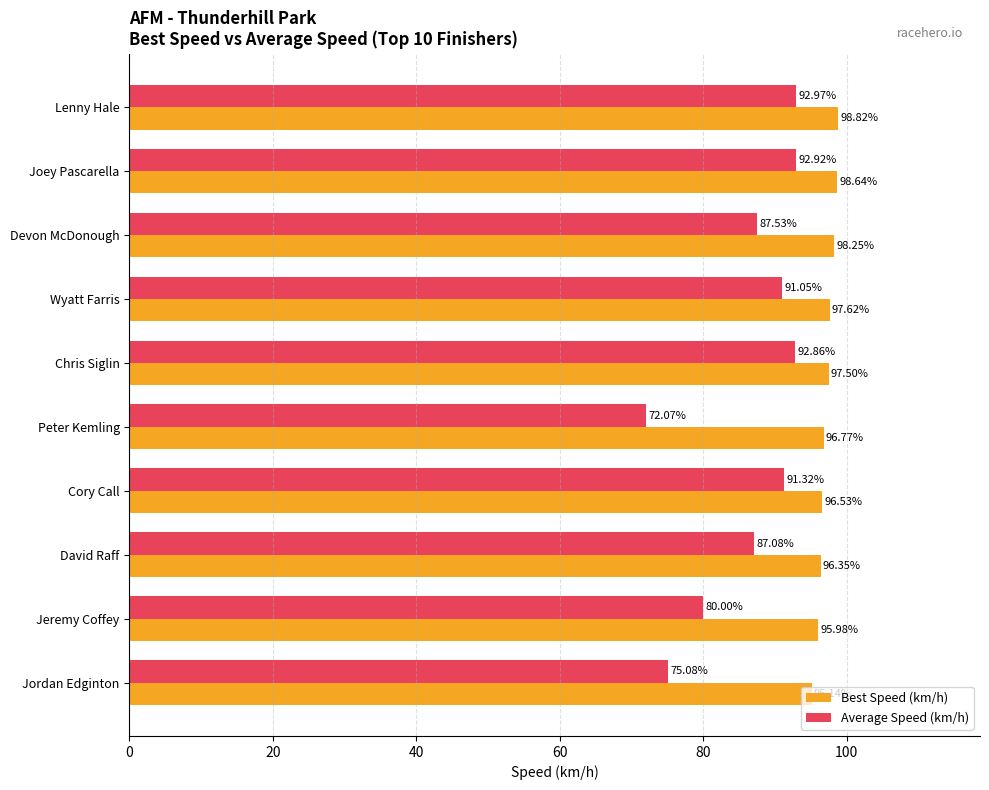

What is the total value across all series at Wyatt Farris?

188.7